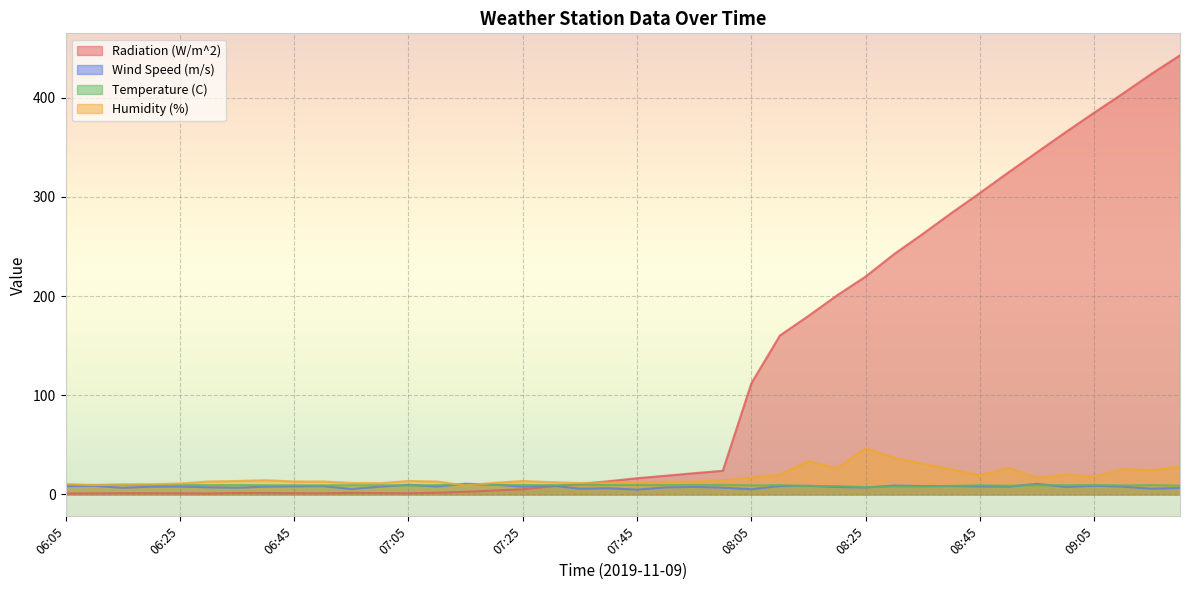

Reading left to right, transcribe all the data shown in this chart.

Radiation (W/m^2): 0.9	1.0	1.2	1.2	1.1	0.9	1.5	1.4	1.2	1.1	1.6	1.3	1.1	1.7	2.6	3.9	5.2	8.0	10.4	13.3	16.3	18.8	21.4	23.8	112.1	160.3	180.1	200.8	219.8	242.5	262.8	283.8	304.1	324.9	345.2	365.4	385.1	404.3	424.2	442.9
Wind Speed (m/s): 8.3	8.6	6.7	7.8	7.9	7.2	6.8	7.8	8.1	8.3	5.5	7.8	9.8	7.9	10.8	9.9	7.8	9.0	5.8	6.2	4.8	7.0	7.6	6.8	5.2	8.5	8.7	7.4	7.0	8.9	8.5	8.4	8.0	7.8	10.7	7.4	8.8	7.8	5.8	6.5
Temperature (C): 9.5	9.6	9.8	9.5	9.6	9.3	9.4	9.2	9.2	9.1	9.2	9.2	9.1	9.3	10.0	9.6	9.6	9.2	9.6	9.4	9.5	9.4	9.4	9.6	9.1	9.3	8.3	8.4	7.2	7.9	8.0	8.5	9.2	8.7	9.3	9.3	9.4	9.1	9.3	8.9
Humidity (%): 10.5	9.3	10.0	10.3	11.0	13.0	13.5	14.3	13.0	13.0	11.5	11.3	13.5	13.0	9.0	11.7	13.5	12.3	11.5	12.0	12.0	12.7	13.0	14.3	17.0	20.3	33.5	26.3	46.5	37.0	31.0	25.3	19.5	26.7	17.0	20.0	18.0	25.7	24.5	28.3